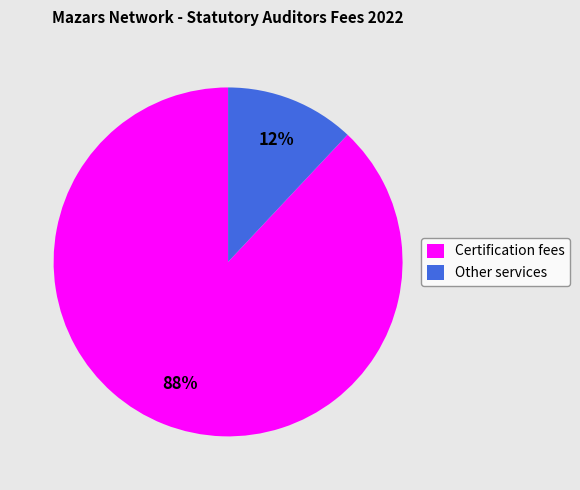

True or false: Certification fees accounts for 88% of the total.

True